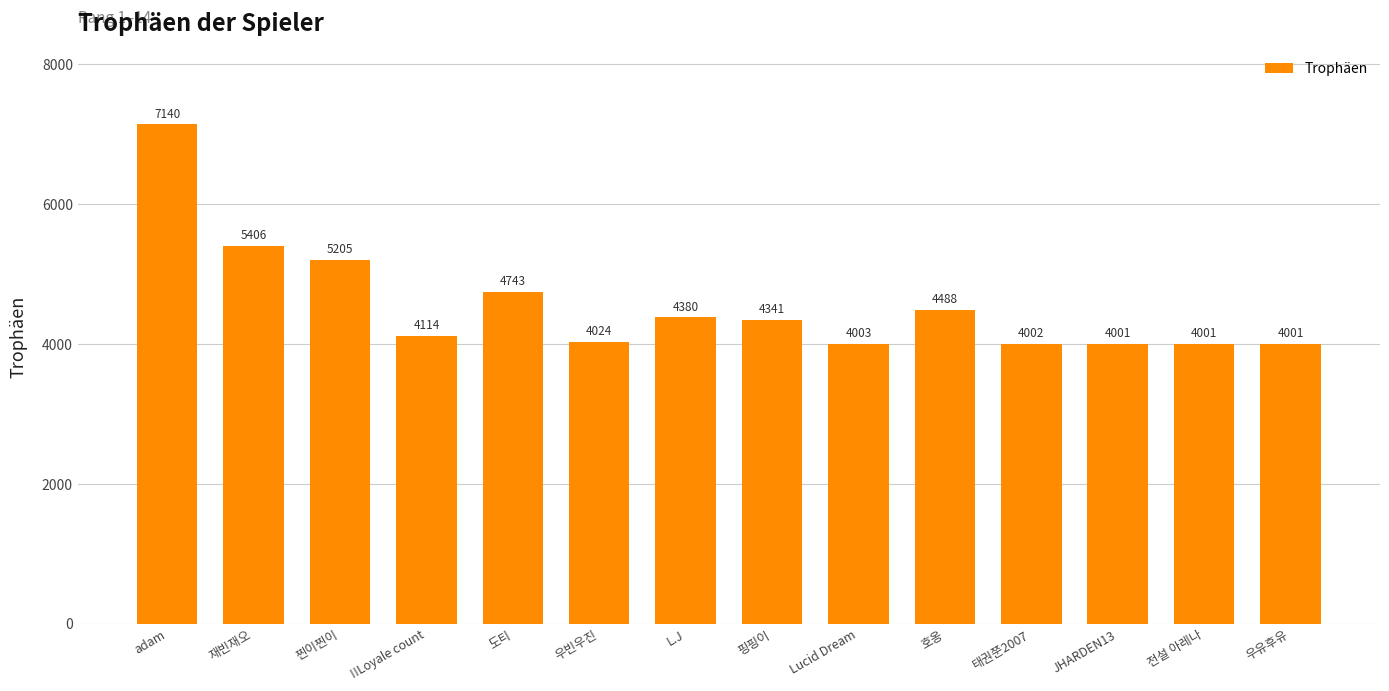

Is it true that the value at 핑핑이 is 4341?

True